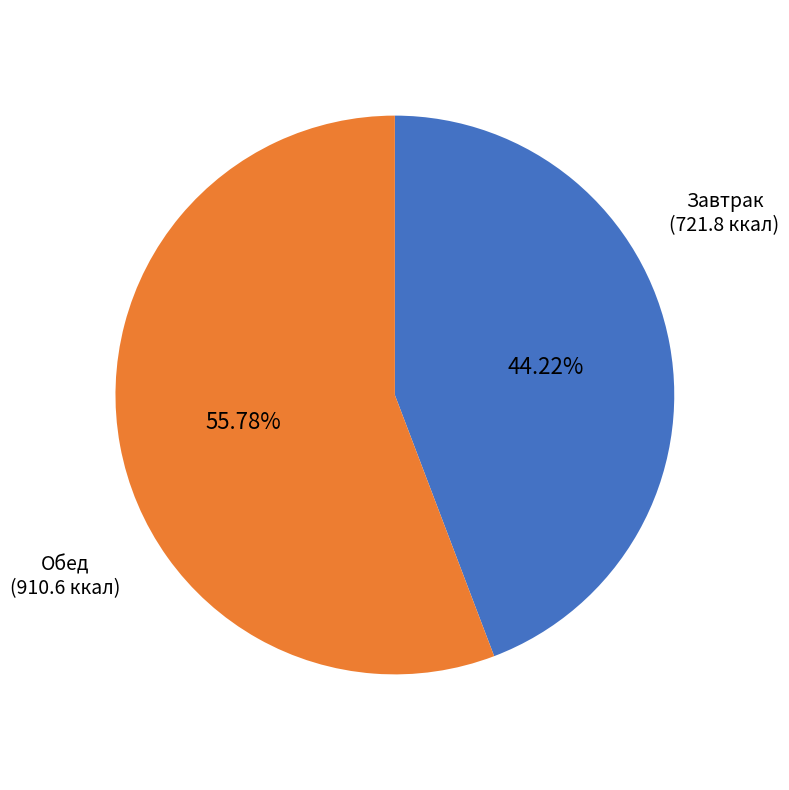

What is the largest slice in the pie chart?

Обед